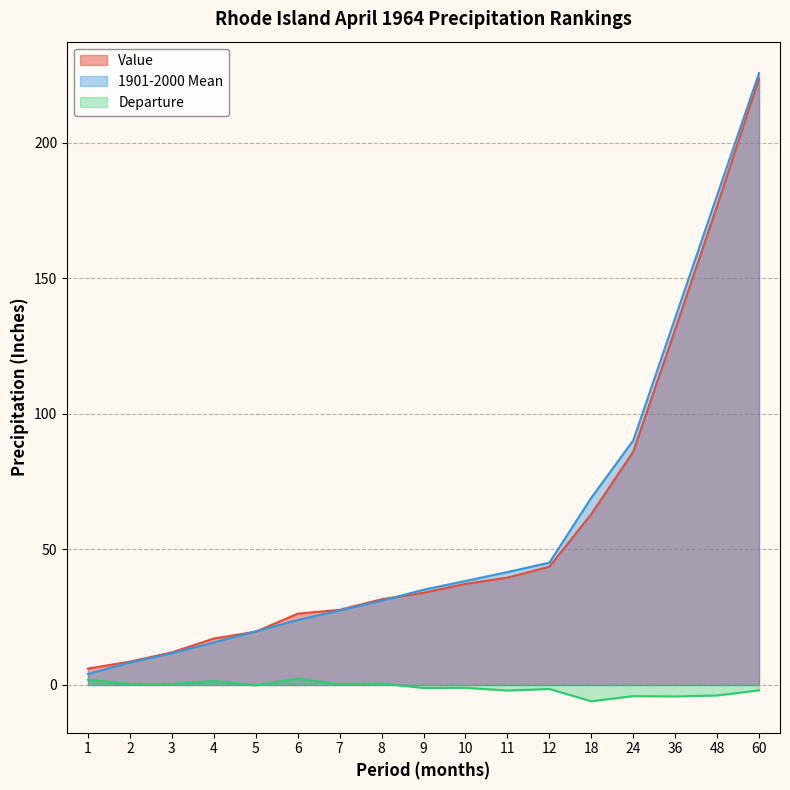

What is the sum of the Departure values at 8 and 24?

-3.6